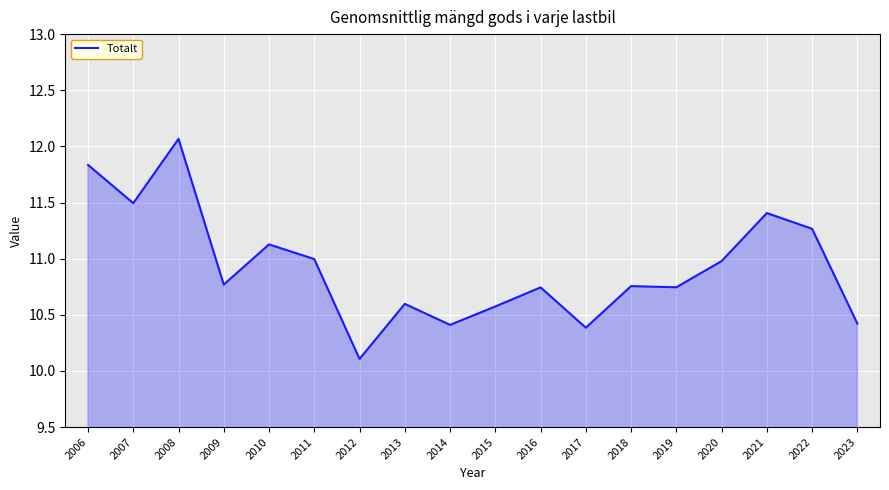

How many categories are shown in the chart?

18